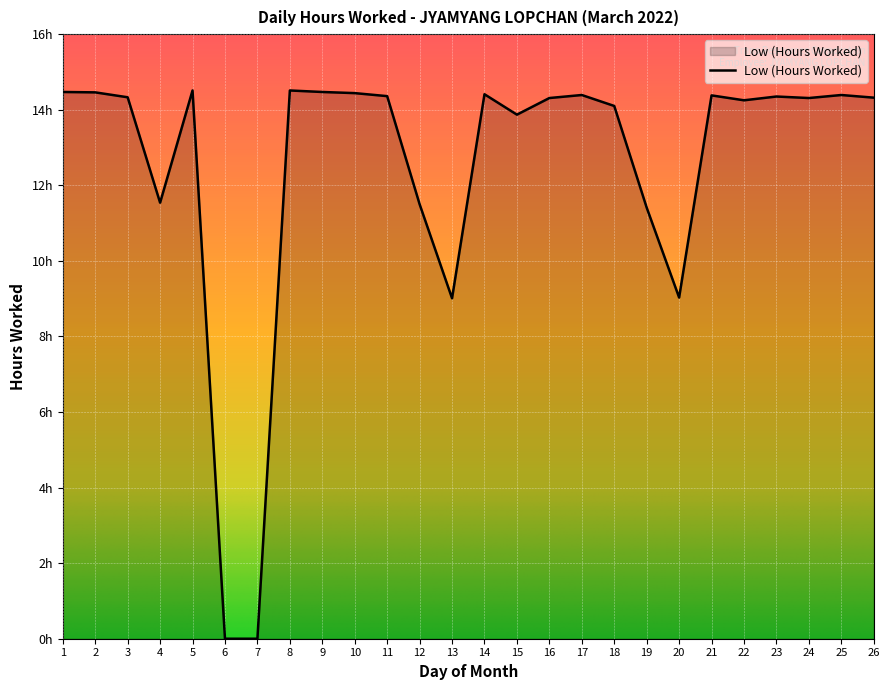

Is it true that the value at 2 is 14.5?

True